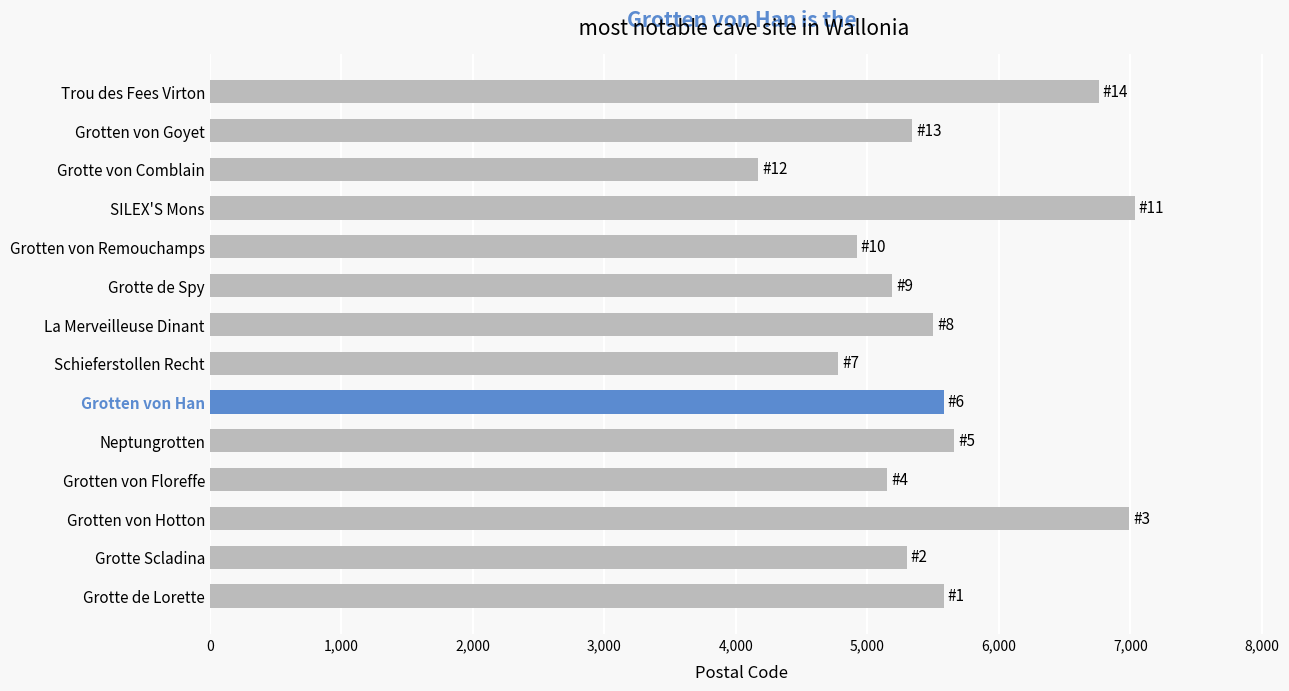

Read the value at Grotten von Remouchamps.

4920